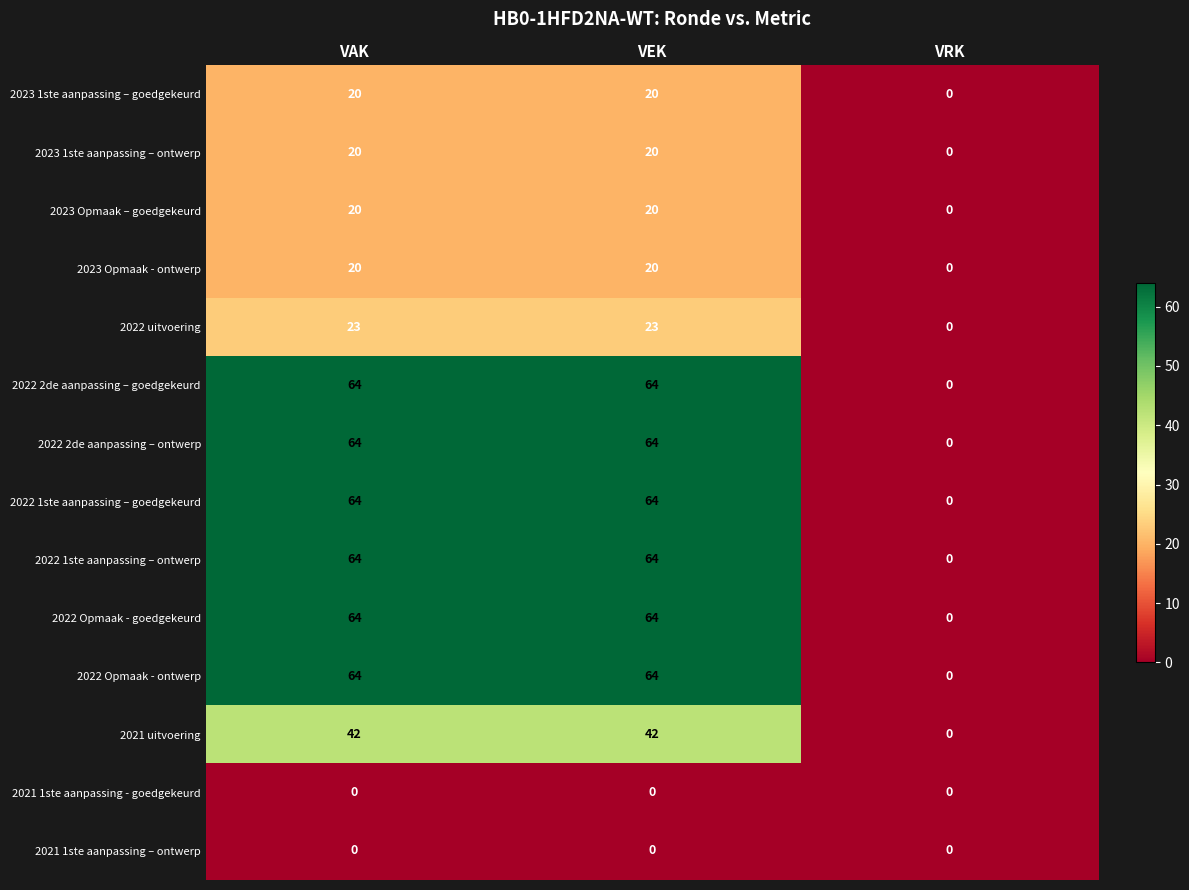

Count the 2022 uitvoering values in the range 0 to 23.

3